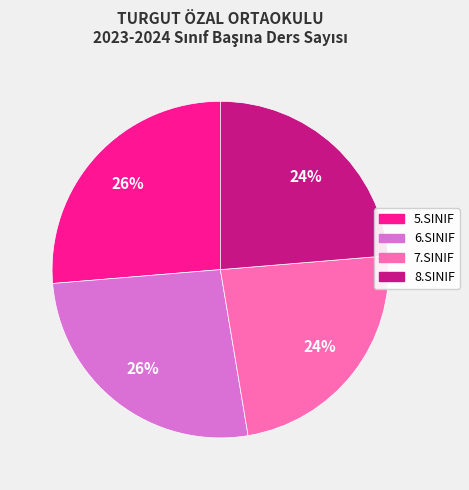

To the nearest percent, what is the average slice percentage?

25%